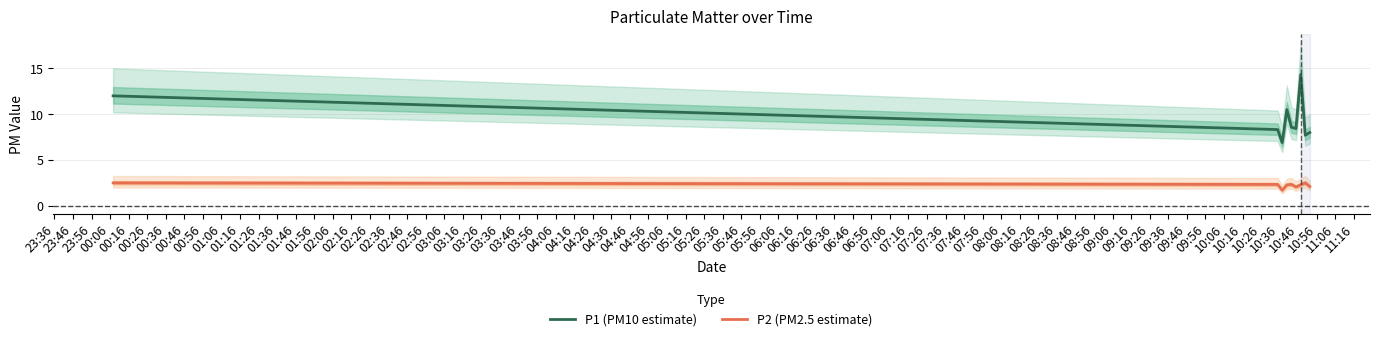

Reading left to right, what are all the values shown in this chart?

P1 (PM10 estimate): 12.0	8.3	6.9	10.5	8.6	8.4	14.3	7.7	8.0
P2 (PM2.5 estimate): 2.5	2.3	1.7	2.3	2.3	2.0	2.3	2.5	2.1